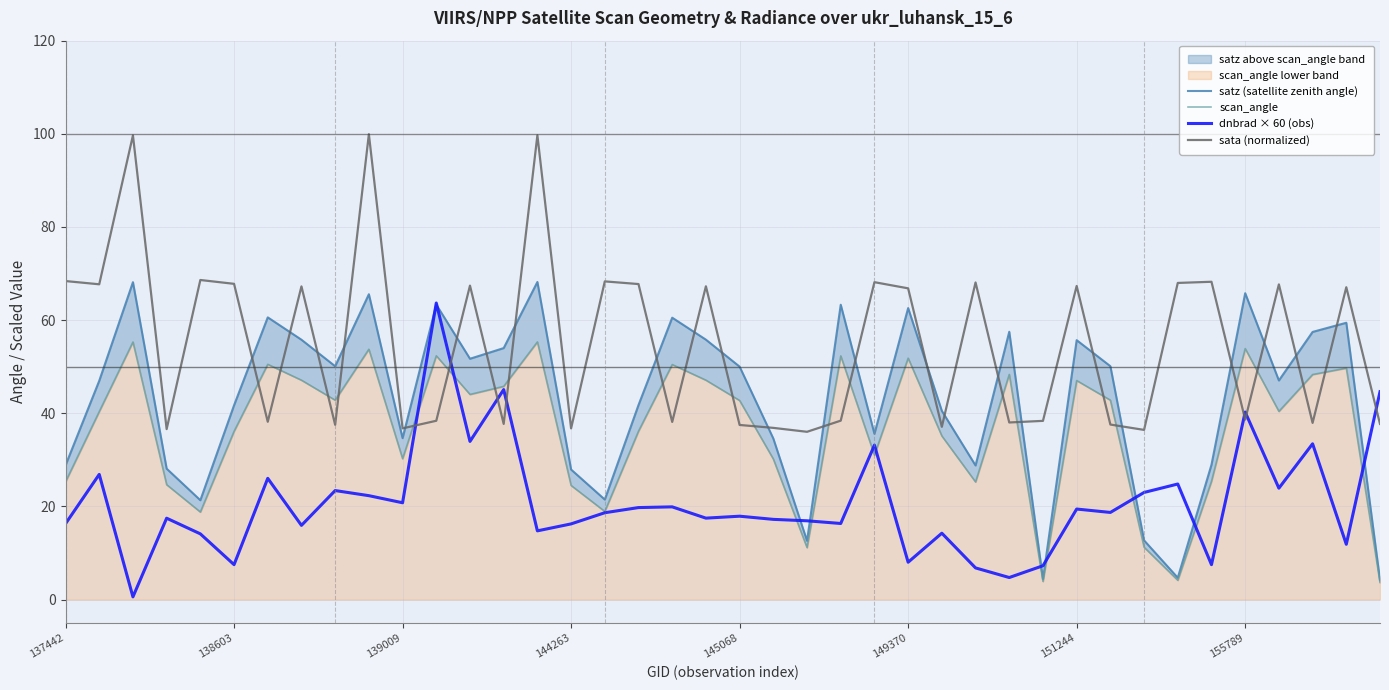

What is the spread (max minus min) of values at 14?

84.9